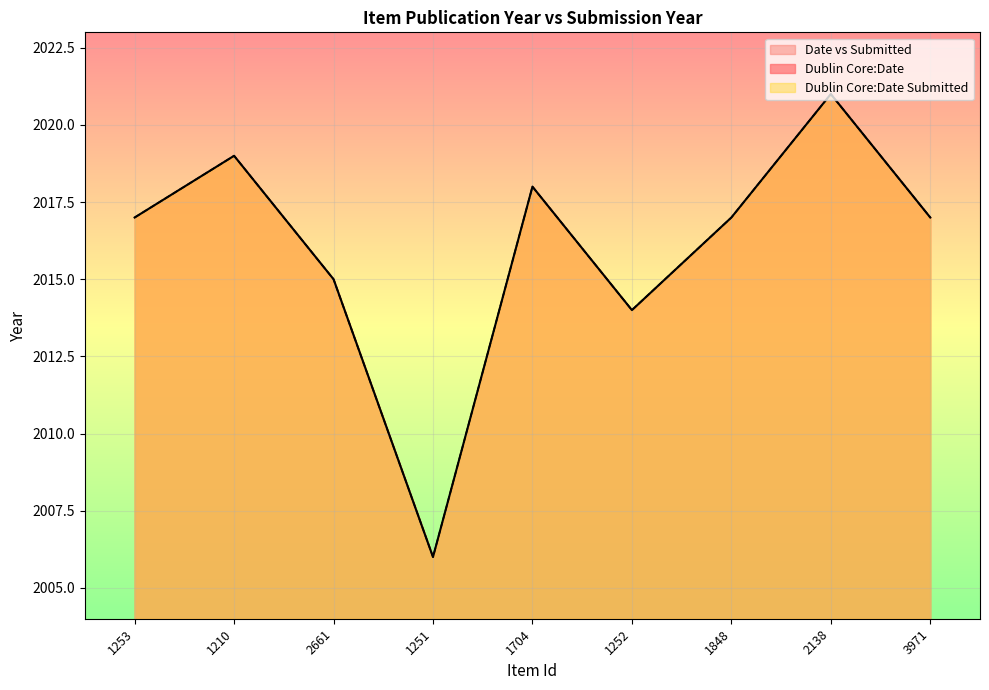

At which category does Dublin Core:Date reach its first local valley?

1251